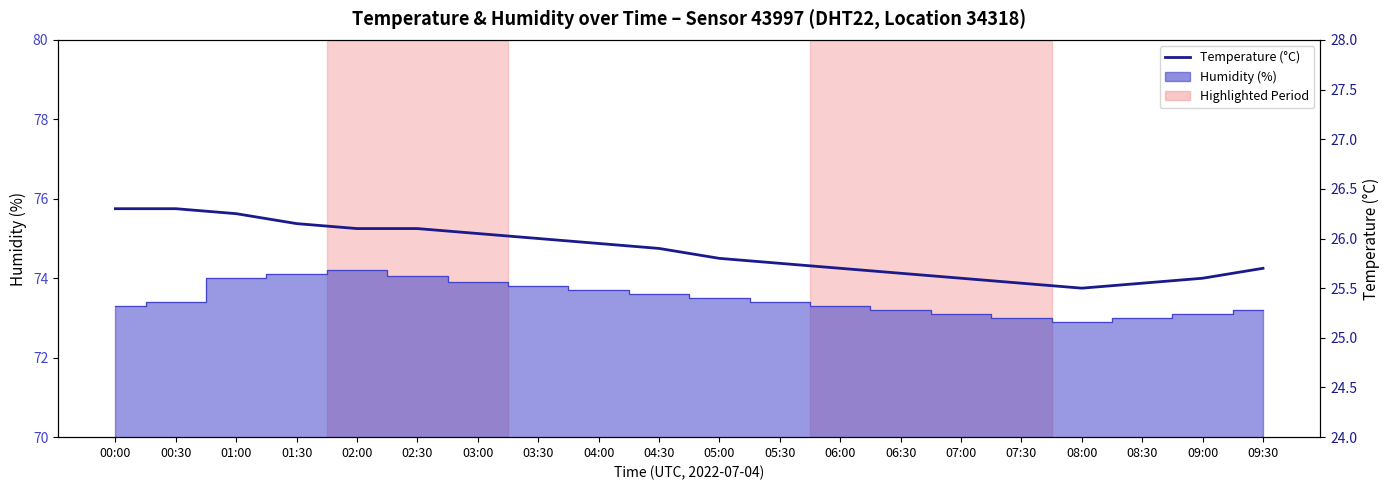

At which category does the chart reach its peak across all series?

00:00